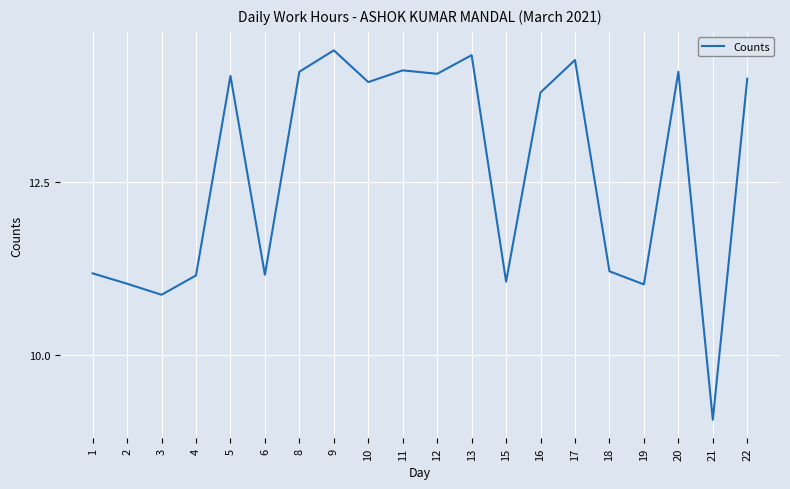

At which category does the chart reach its minimum across all series?

21